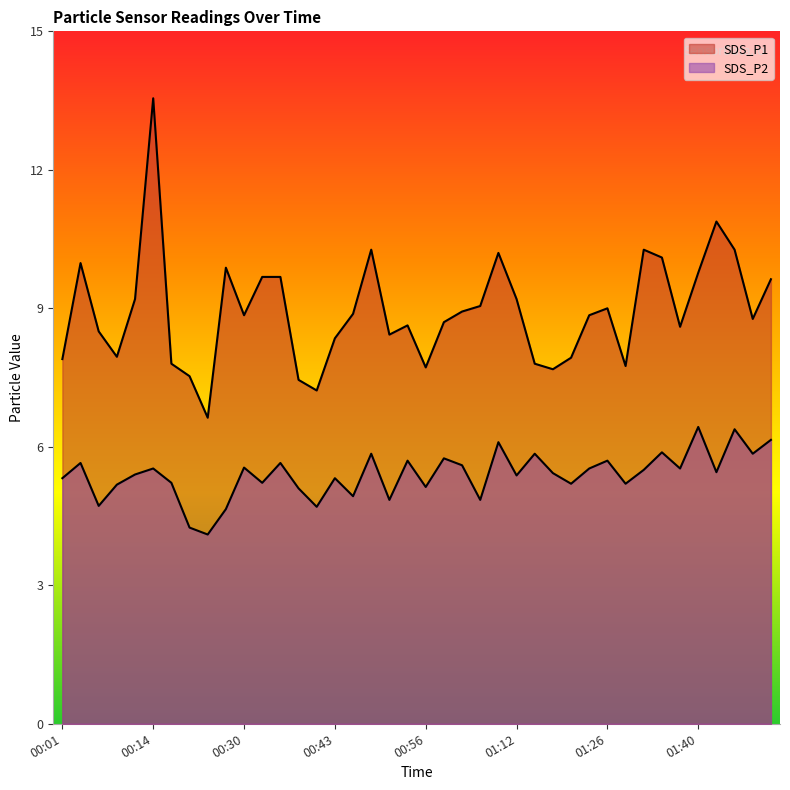

Where is SDS_P2 nearest to the value 5?

00:45